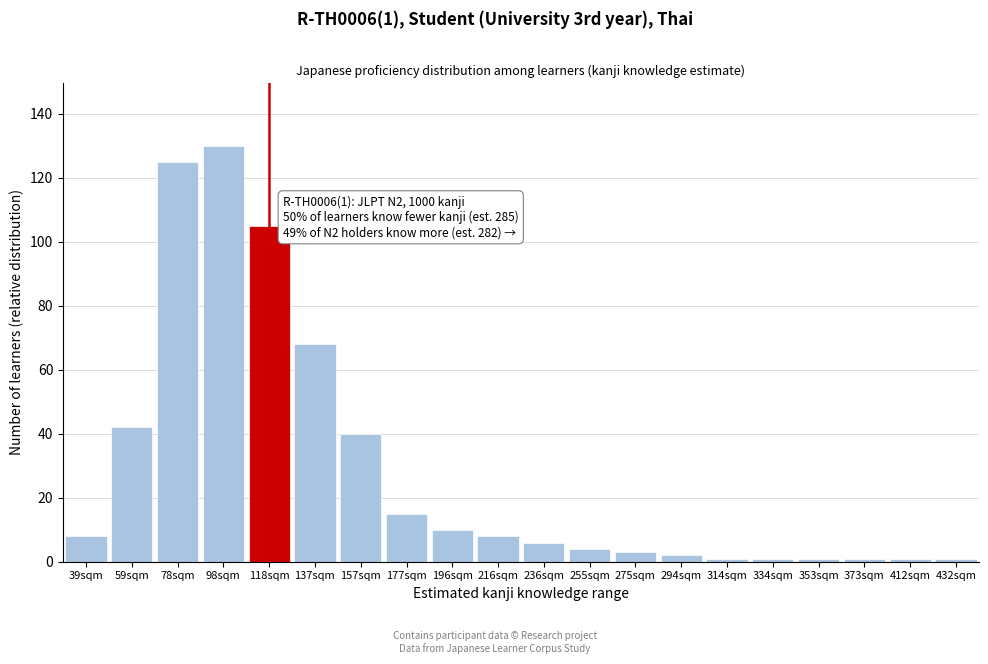

Reading left to right, list all the values displayed in this chart.

8	42	125	130	105	68	40	15	10	8	6	4	3	2	1	1	1	1	1	1